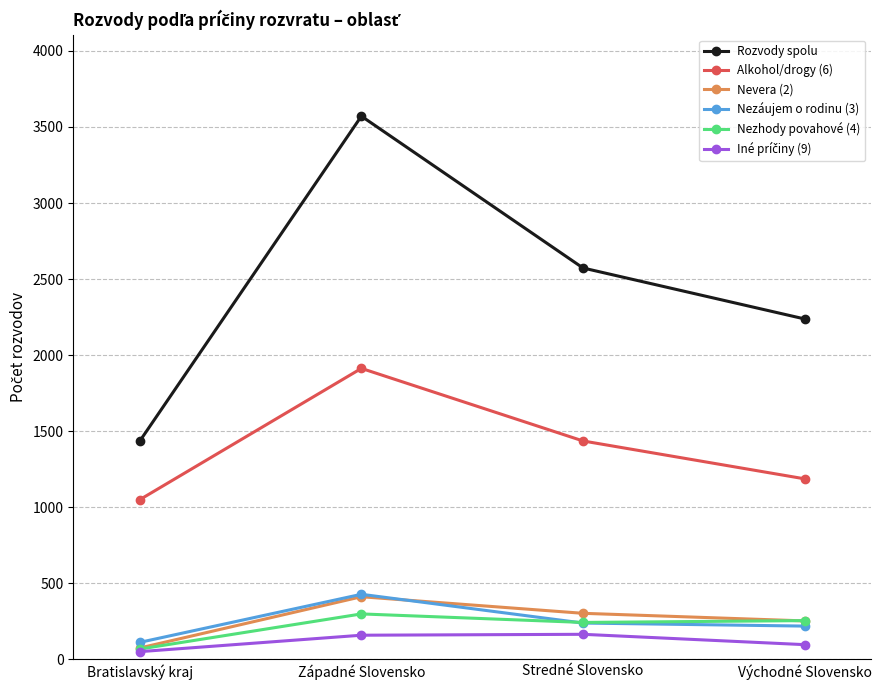

How many categories are shown in the chart?

4